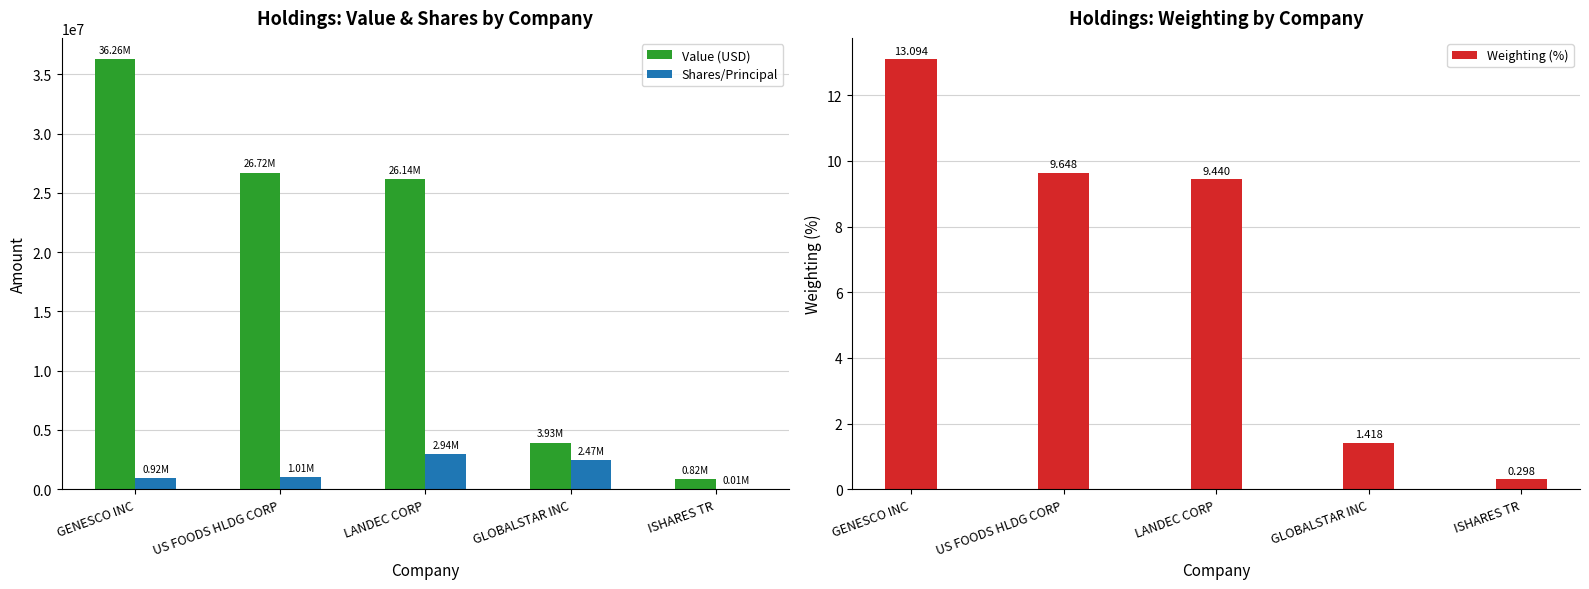

At which label does Weighting (%) reach its peak?

GENESCO INC